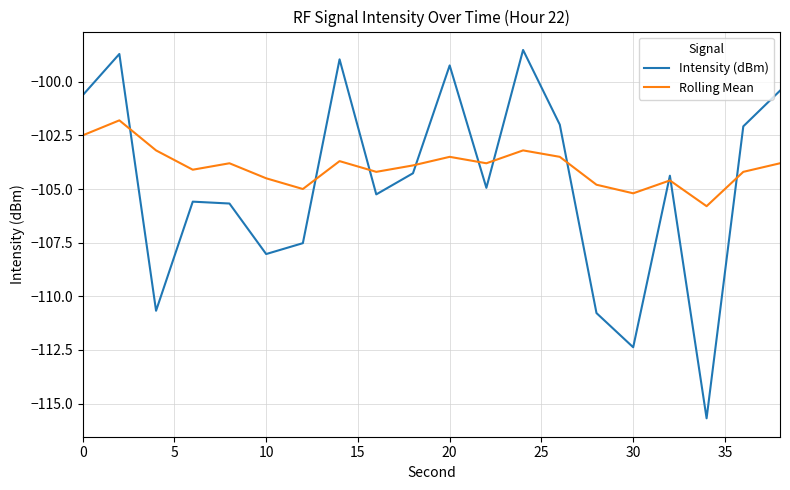

Which series has the widest spread of values?

Intensity (dBm)